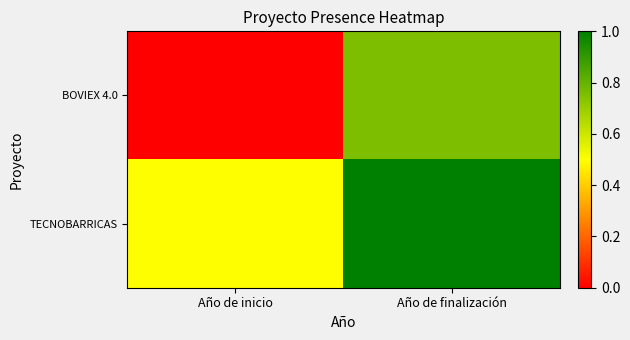

Reading left to right, transcribe all the data shown in this chart.

BOVIEX 4.0: Año de inicio=0.0	Año de finalización=0.8
TECNOBARRICAS: Año de inicio=0.5	Año de finalización=1.0